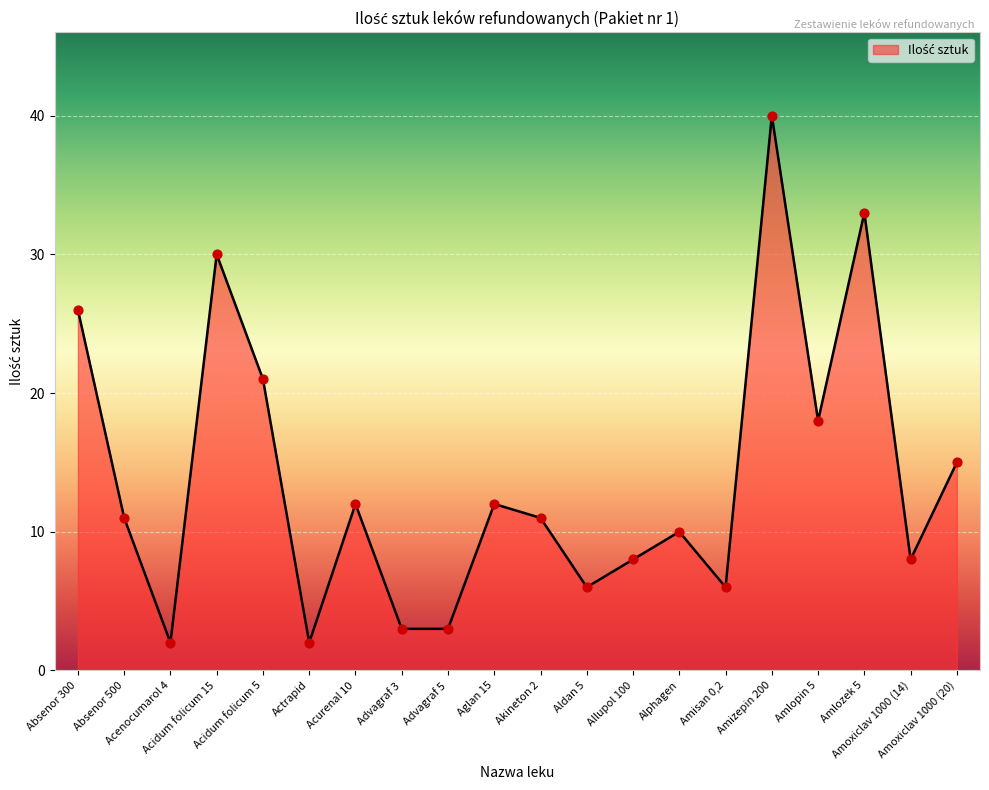

Approximately how many times larger is the value at Actrapid compared to Absenor 500?

0.2